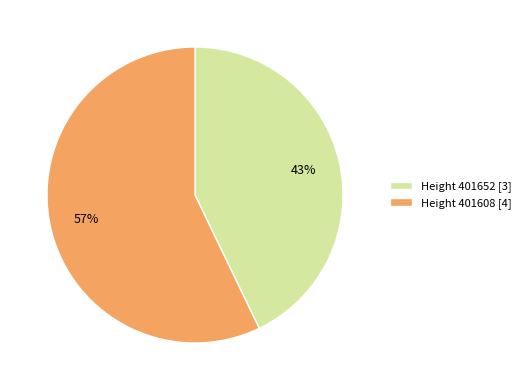

Which slice is the smallest?

Height 401652 [3]